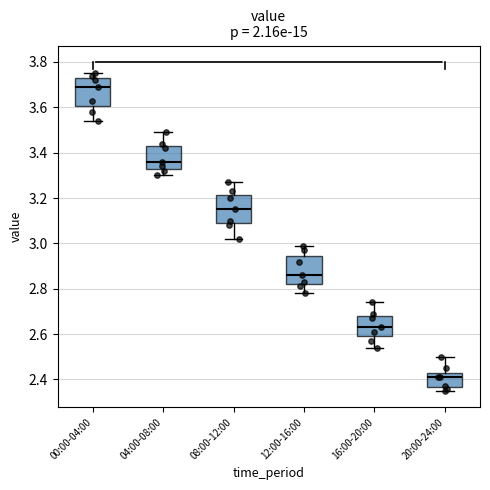

Which box's median line is the lowest?

20:00-24:00